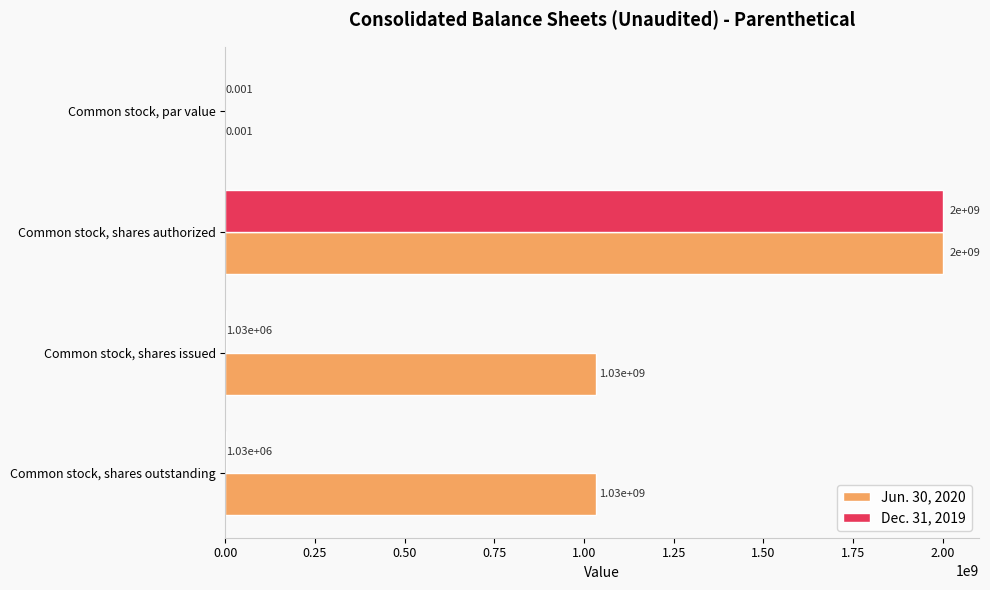

Is the value of Dec. 31, 2019 at Common stock, shares outstanding greater than the value of Jun. 30, 2020 at Common stock, shares outstanding?

No